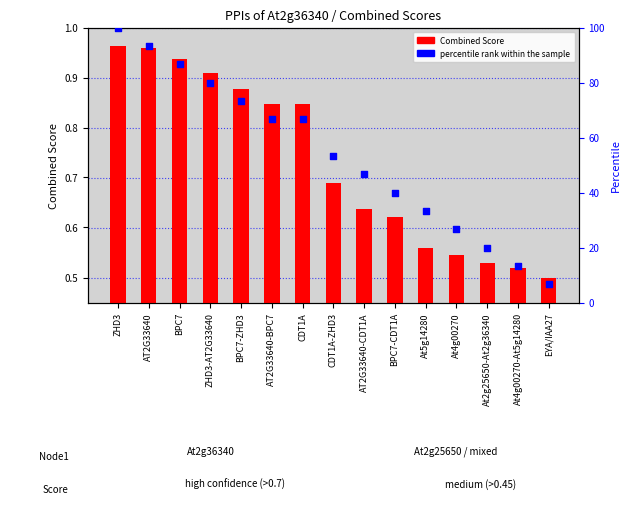

What is the total value across all series at CDT1A?

67.5